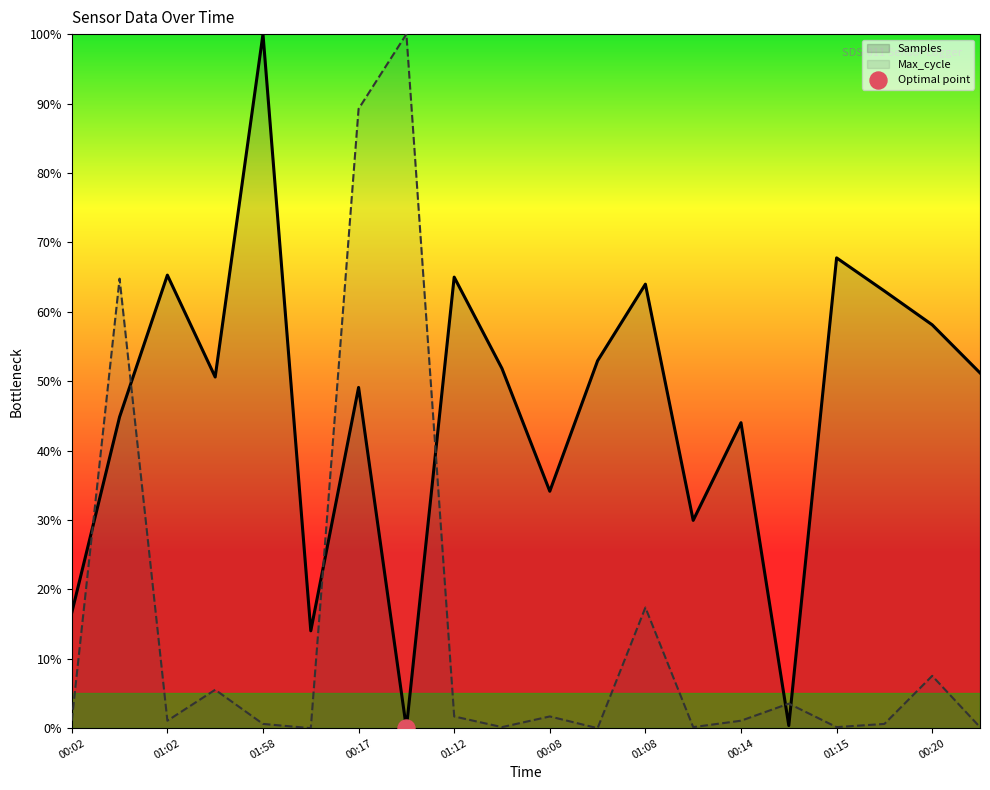

Which series has the largest total across all categories?

Samples